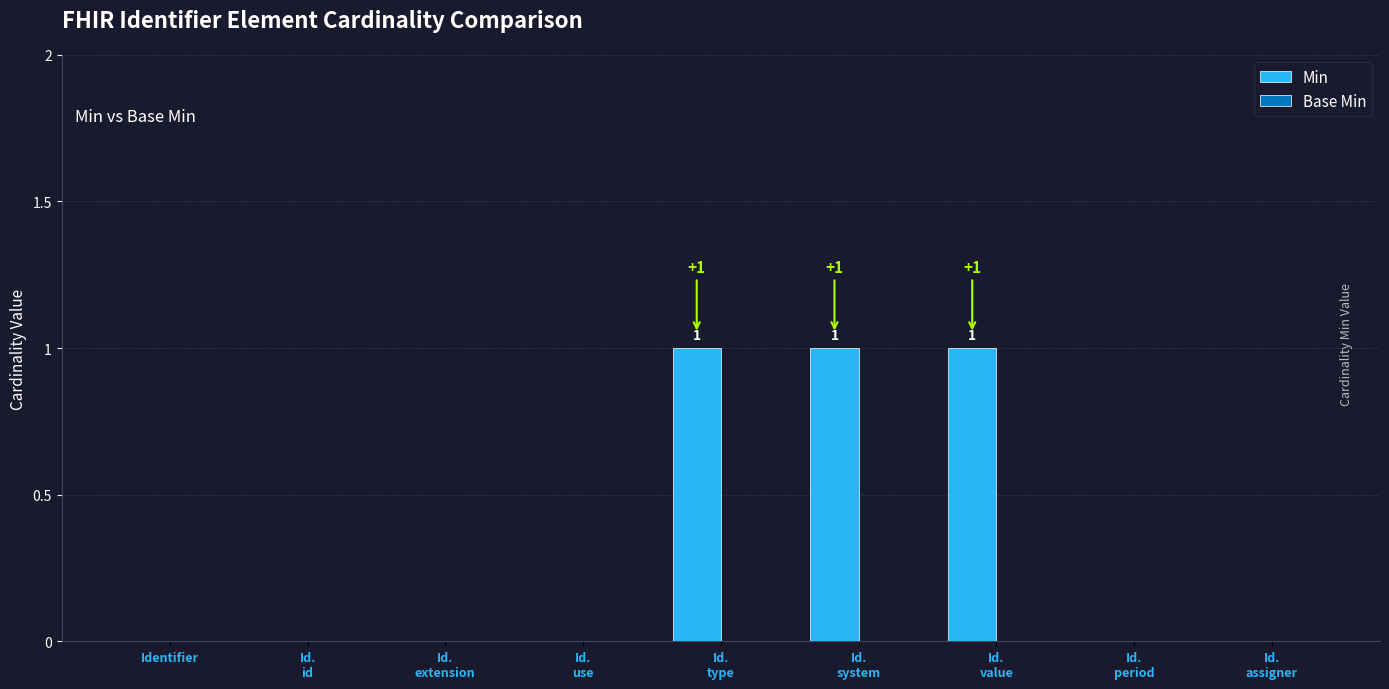

What is the sum of all values?

3